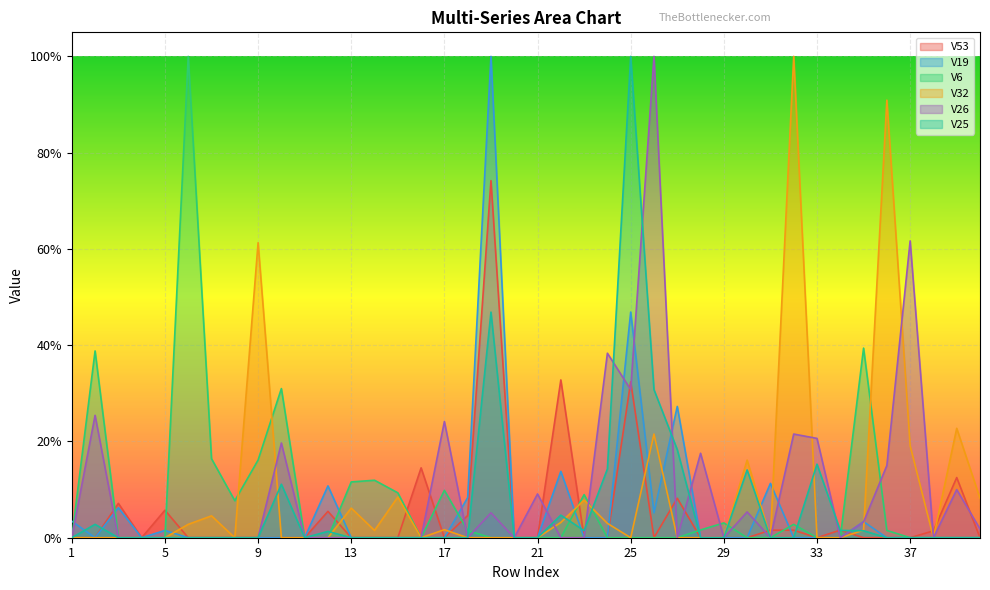

Which series has the widest spread of values?

V19